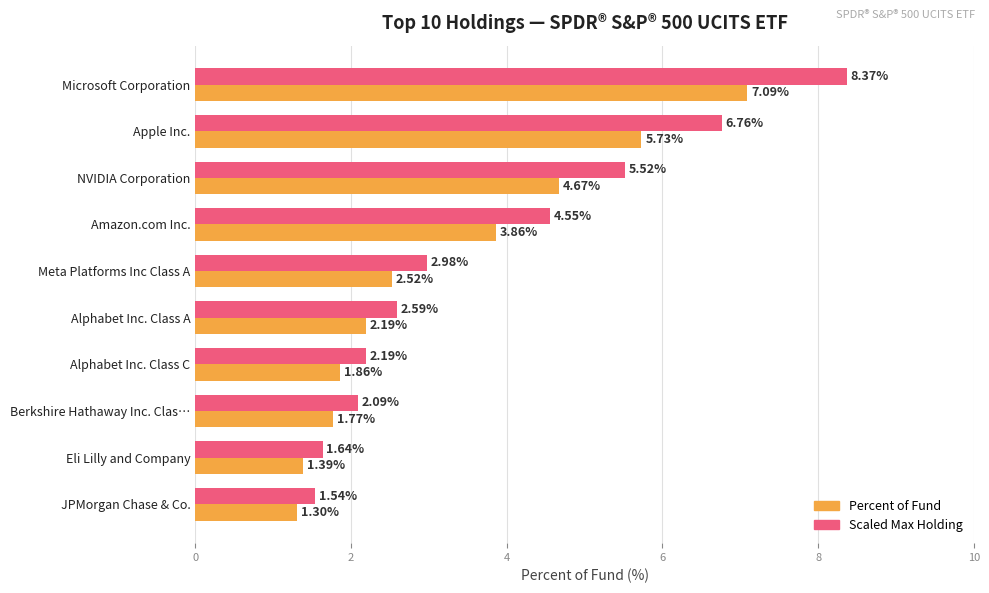

At which label is Scaled Max Holding closest to 4?

Amazon.com Inc.